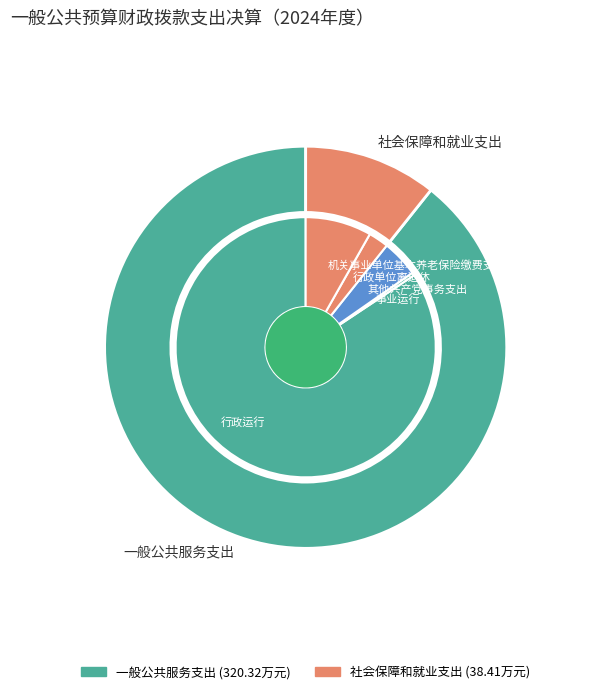

What is the total percentage of 事业运行 and 其他共产党事务支出?

5.0%